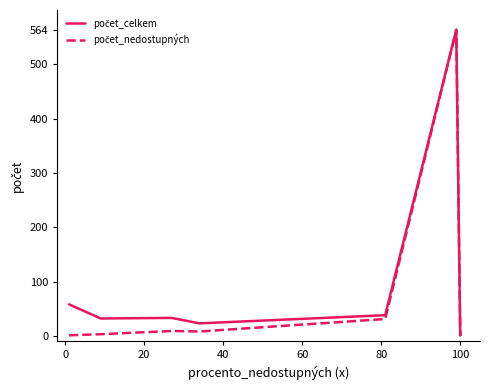

What is the maximum value shown in the chart?

564